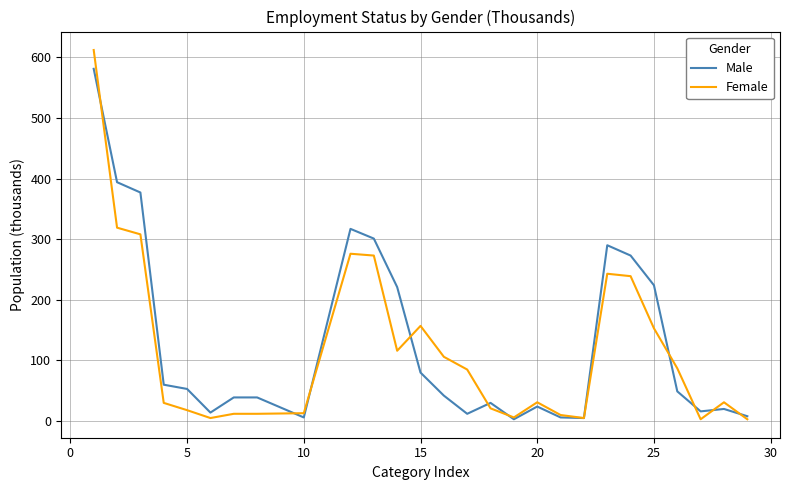

What is the minimum value shown in the chart?

3